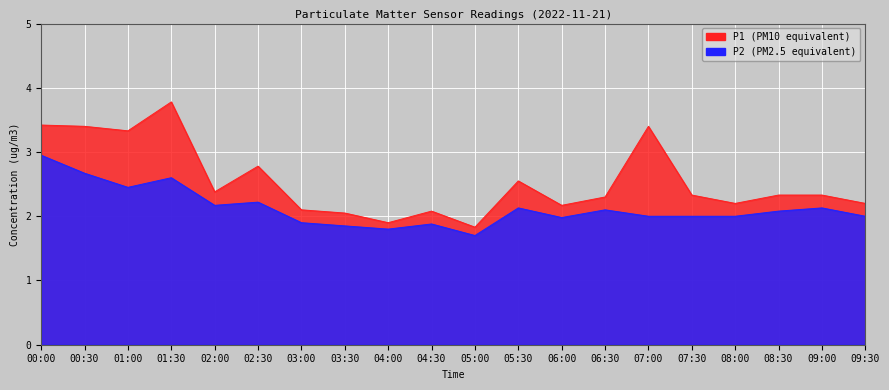

At which label is P2 closest to 2?

07:00